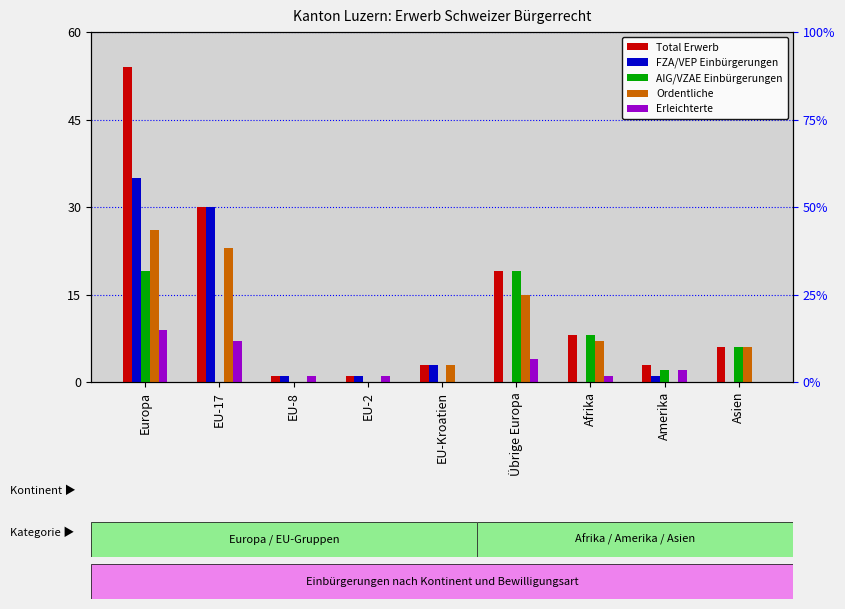

What is the spread (max minus min) of values at EU-17?

30